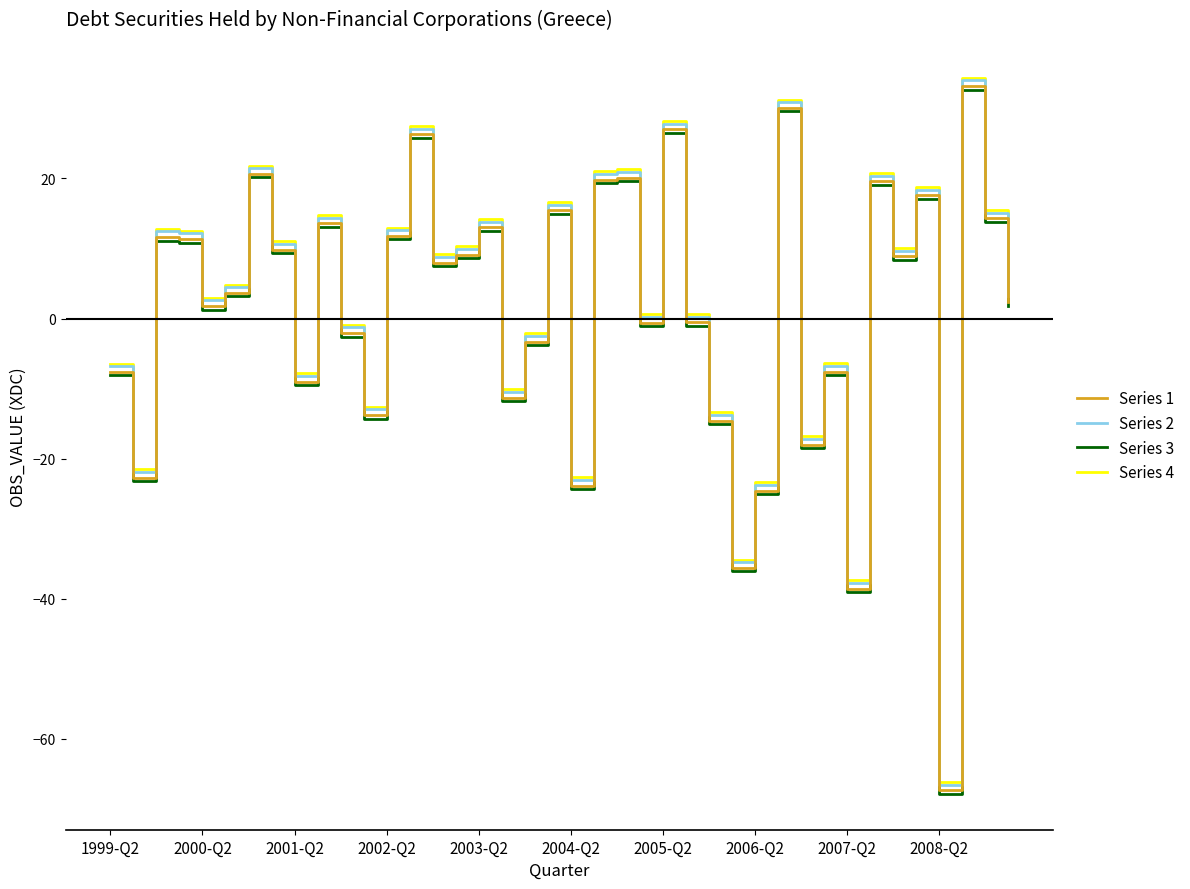

What is the difference between the maximum and minimum values in the Series 1 series?

100.6